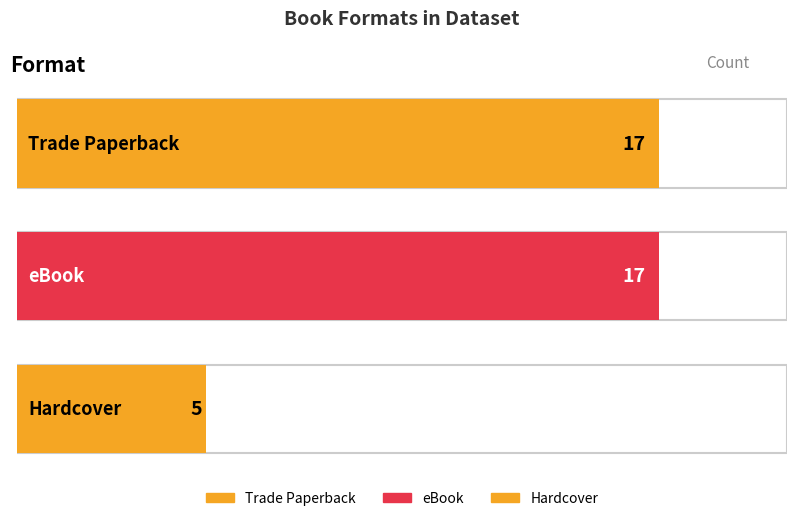

Are the bars grouped side by side (vs. stacked)?

No